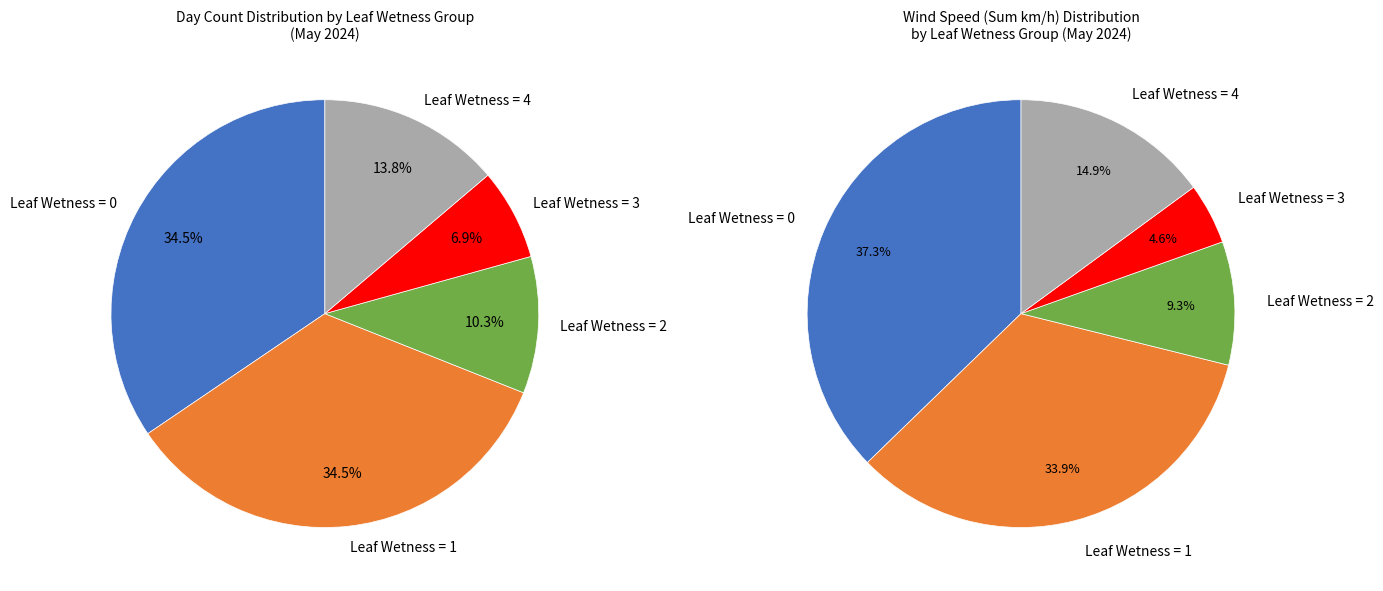

Does 17 account for over 50% of the chart?

No